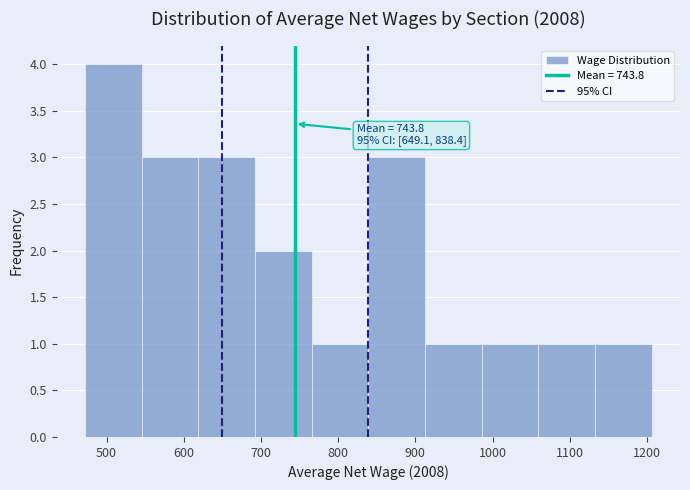

Over which range of the x-axis is the bar tallest?

470 to 550